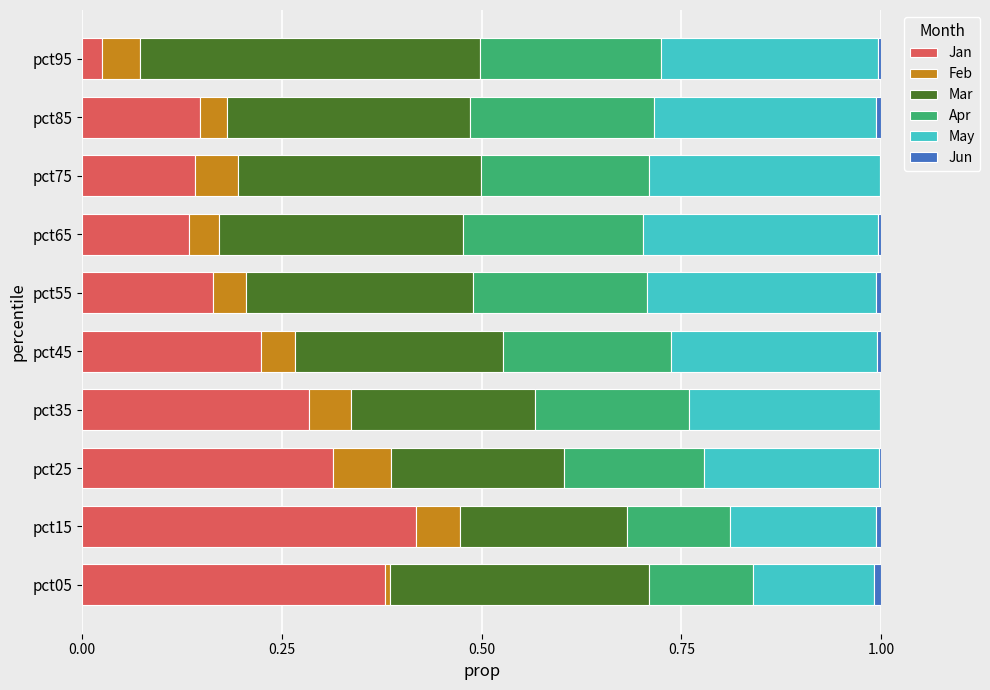

Which category has the highest value in the Jan series?

pct15